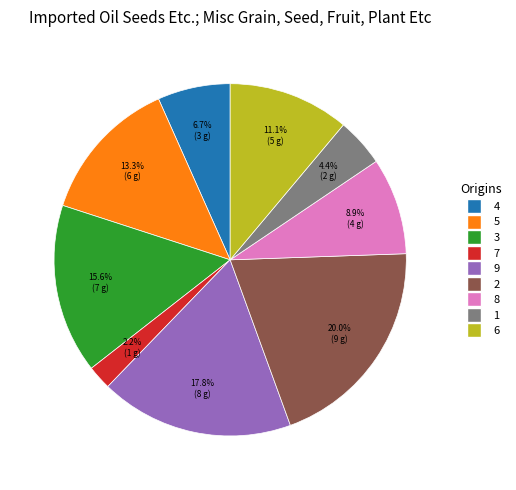

Count the number of slices in the pie.

9